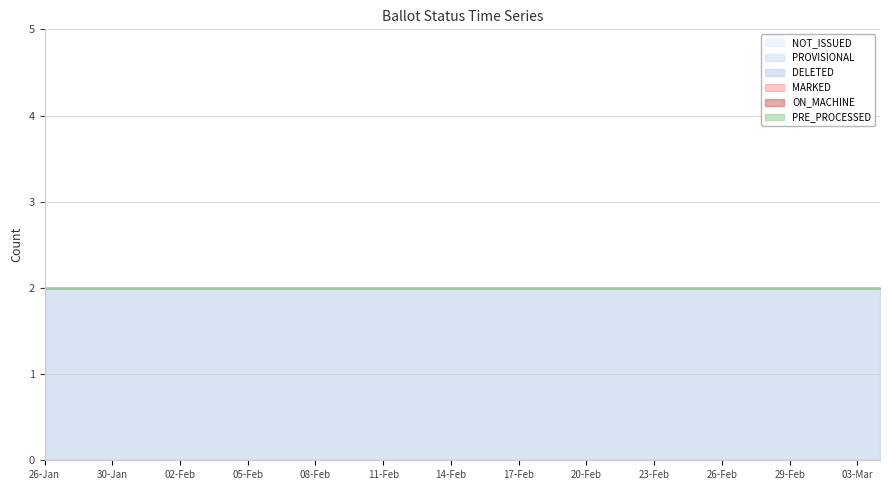

List the labels in order of ON_MACHINE value, largest first.

26-Jan, 27-Jan, 29-Jan, 30-Jan, 31-Jan, 01-Feb, 02-Feb, 03-Feb, 04-Feb, 05-Feb, 06-Feb, 07-Feb, 08-Feb, 09-Feb, 10-Feb, 11-Feb, 12-Feb, 13-Feb, 14-Feb, 15-Feb, 16-Feb, 17-Feb, 18-Feb, 19-Feb, 20-Feb, 21-Feb, 22-Feb, 23-Feb, 24-Feb, 25-Feb, 26-Feb, 27-Feb, 28-Feb, 29-Feb, 01-Mar, 02-Mar, 03-Mar, 04-Mar